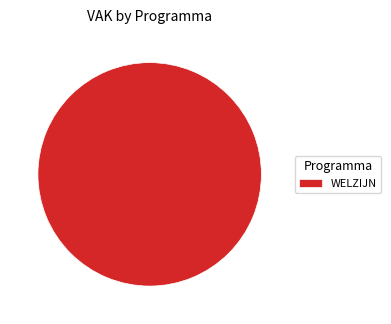

Is WELZIJN the majority of the pie?

Yes